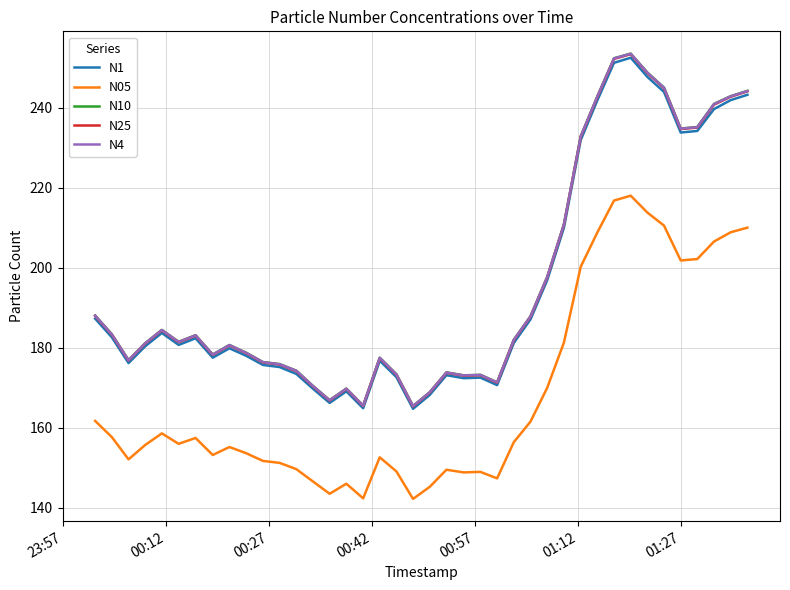

True or false: N05 and N4 intersect in this chart.

False